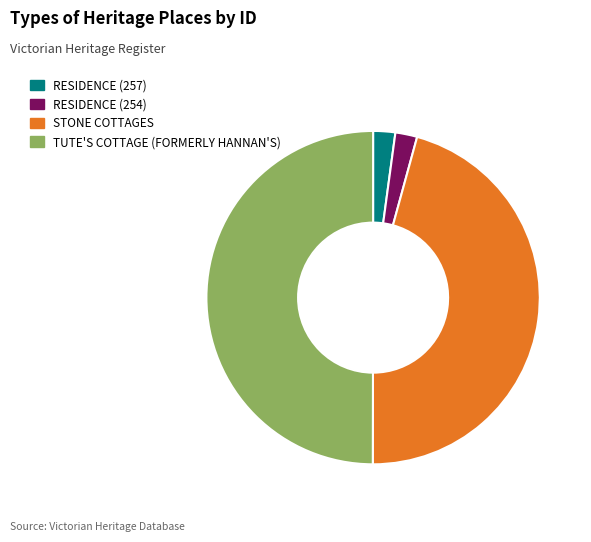

True or false: TUTE'S COTTAGE (FORMERLY HANNAN'S) accounts for 50% of the total.

True